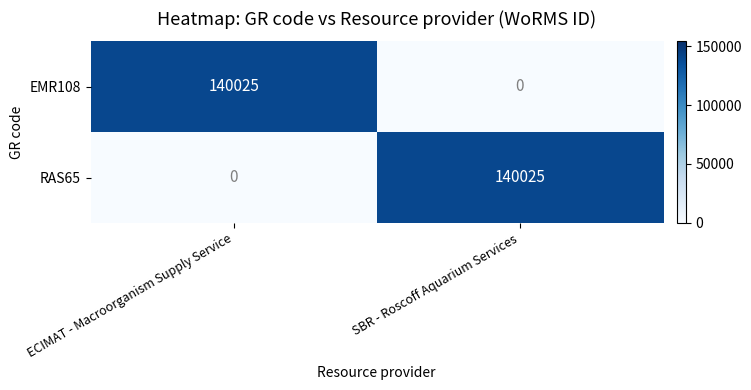

At which label is RAS65 closest to 70012?

ECIMAT - Macroorganism Supply Service